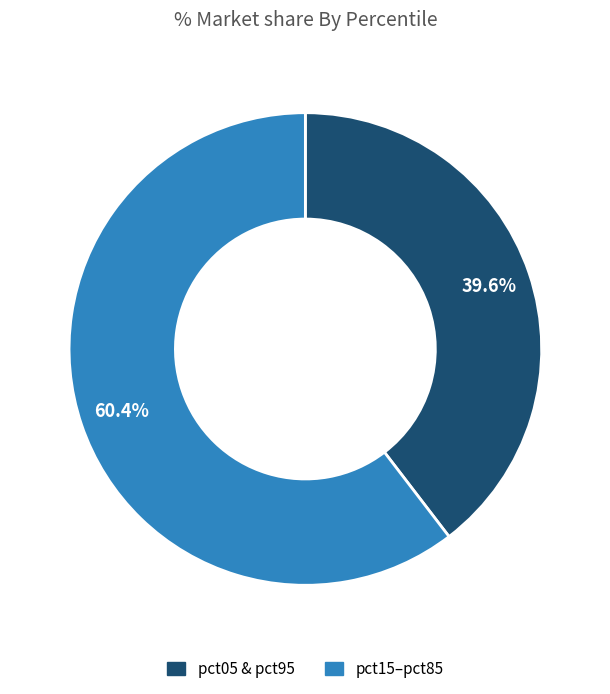

Is there a majority slice in this chart?

Yes